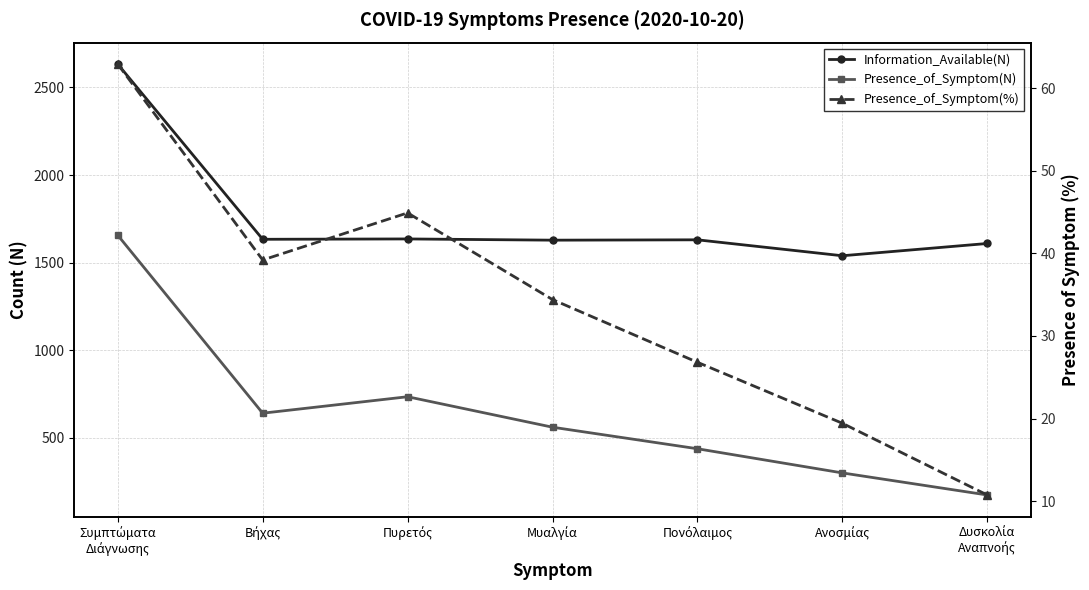

What value does the Information_Available(N) series have at Πονόλαιμος?

1630.0